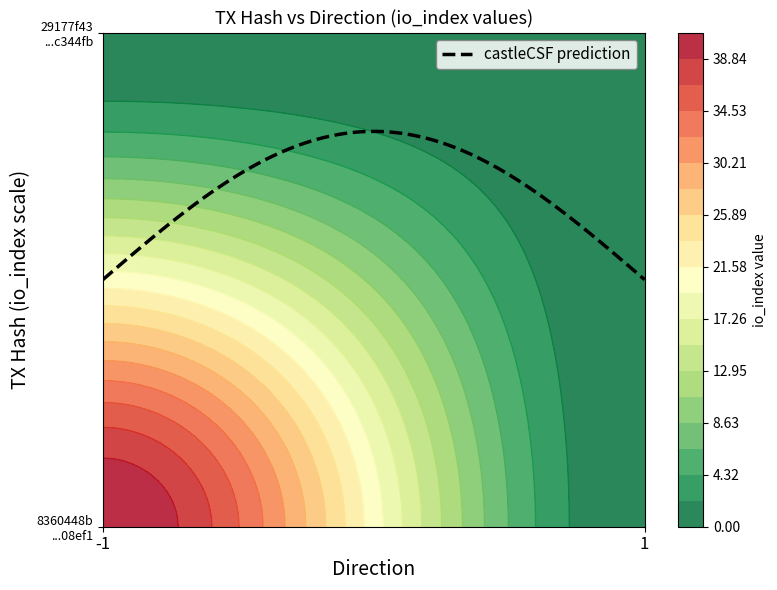

What is the difference between the maximum and minimum values in the 8360448b3e34ccab6d5aa972760651040508ef1 series?

1